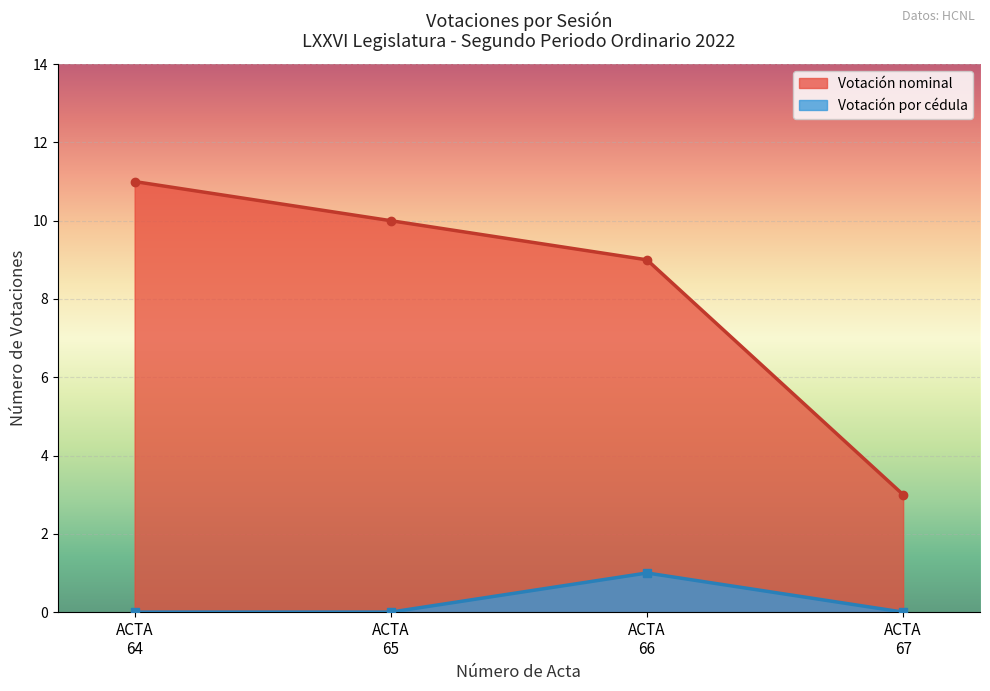

How many lines are shown in the chart?

2